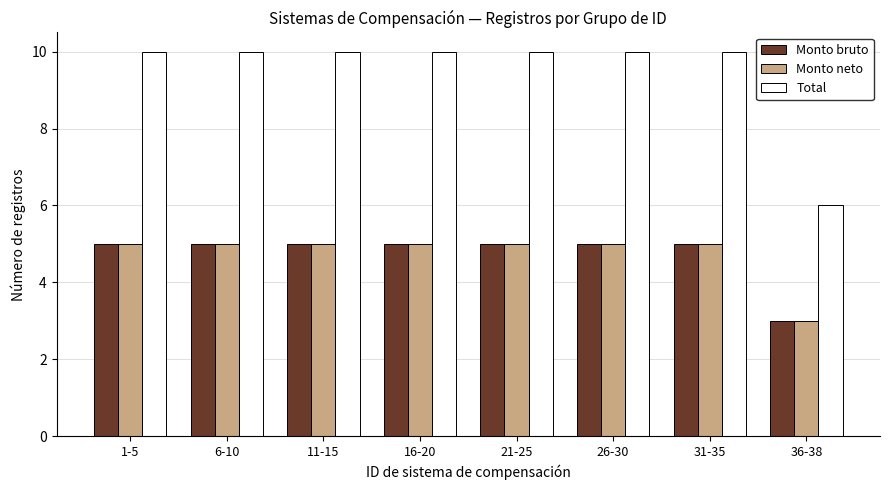

At how many categories does at least one series exceed 7?

7